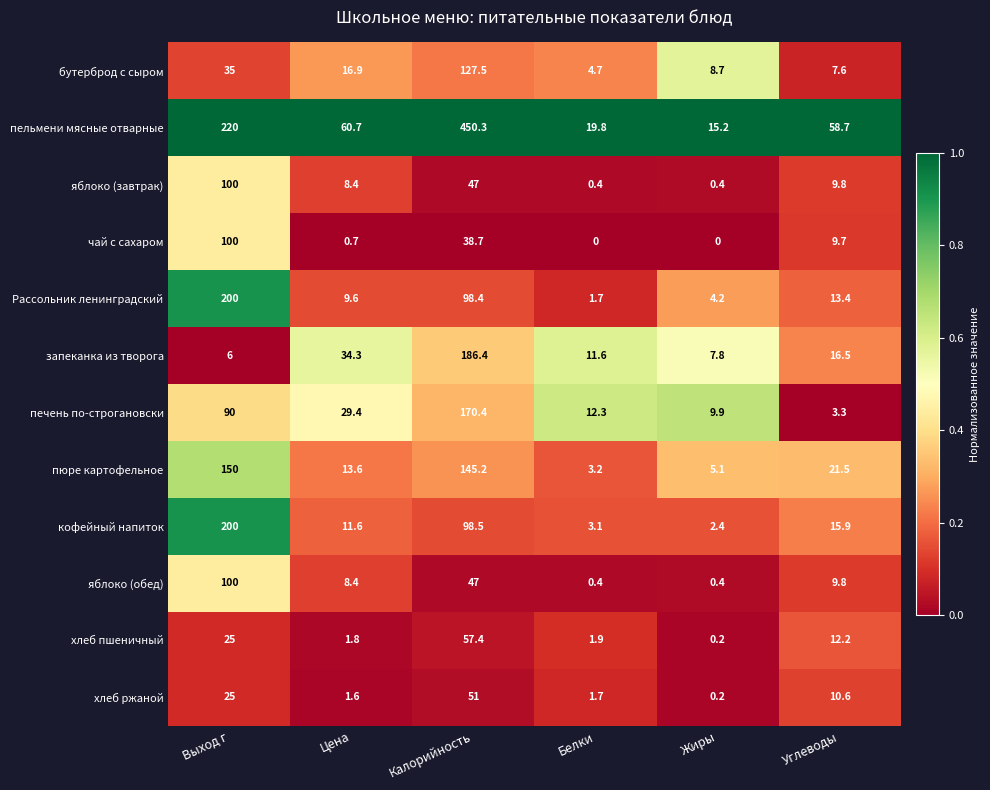

Is the value of хлеб ржаной at Выход г greater than the value of кофейный напиток at Цена?

Yes